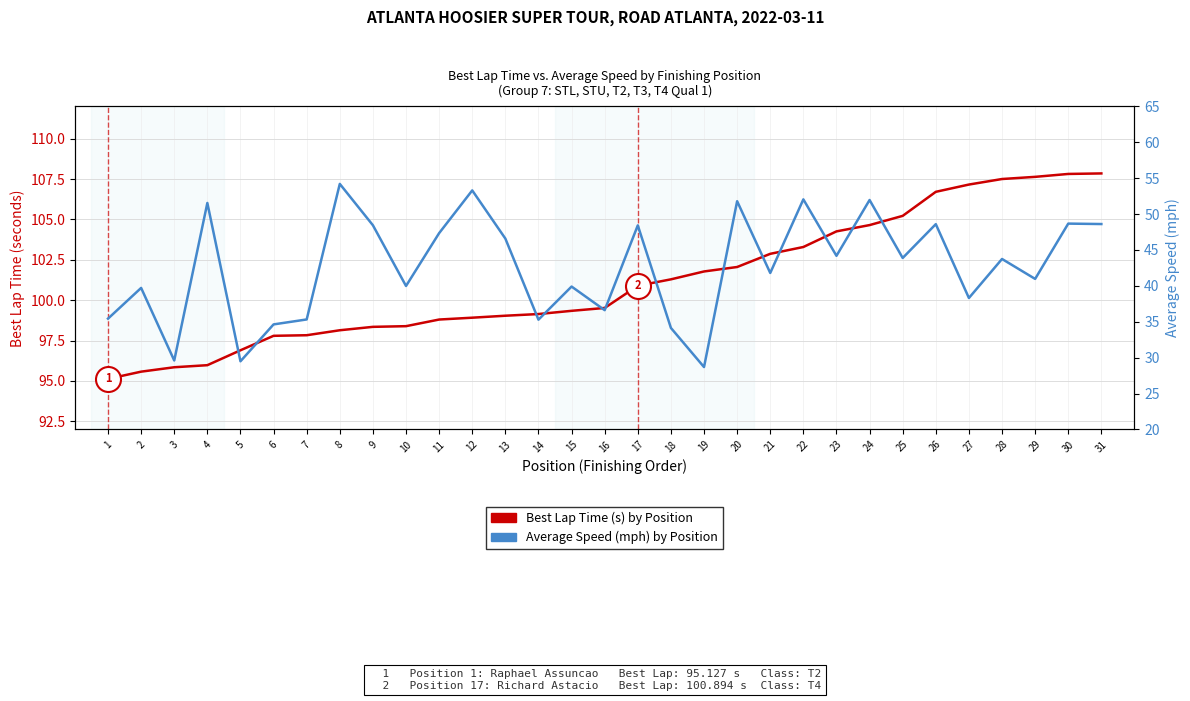

Which category has the lowest value across all series?

19